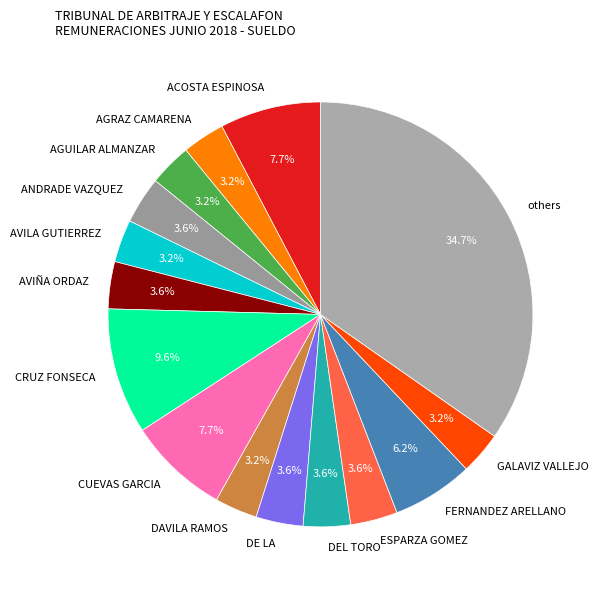

Does CUEVAS GARCIA account for over 50% of the chart?

No